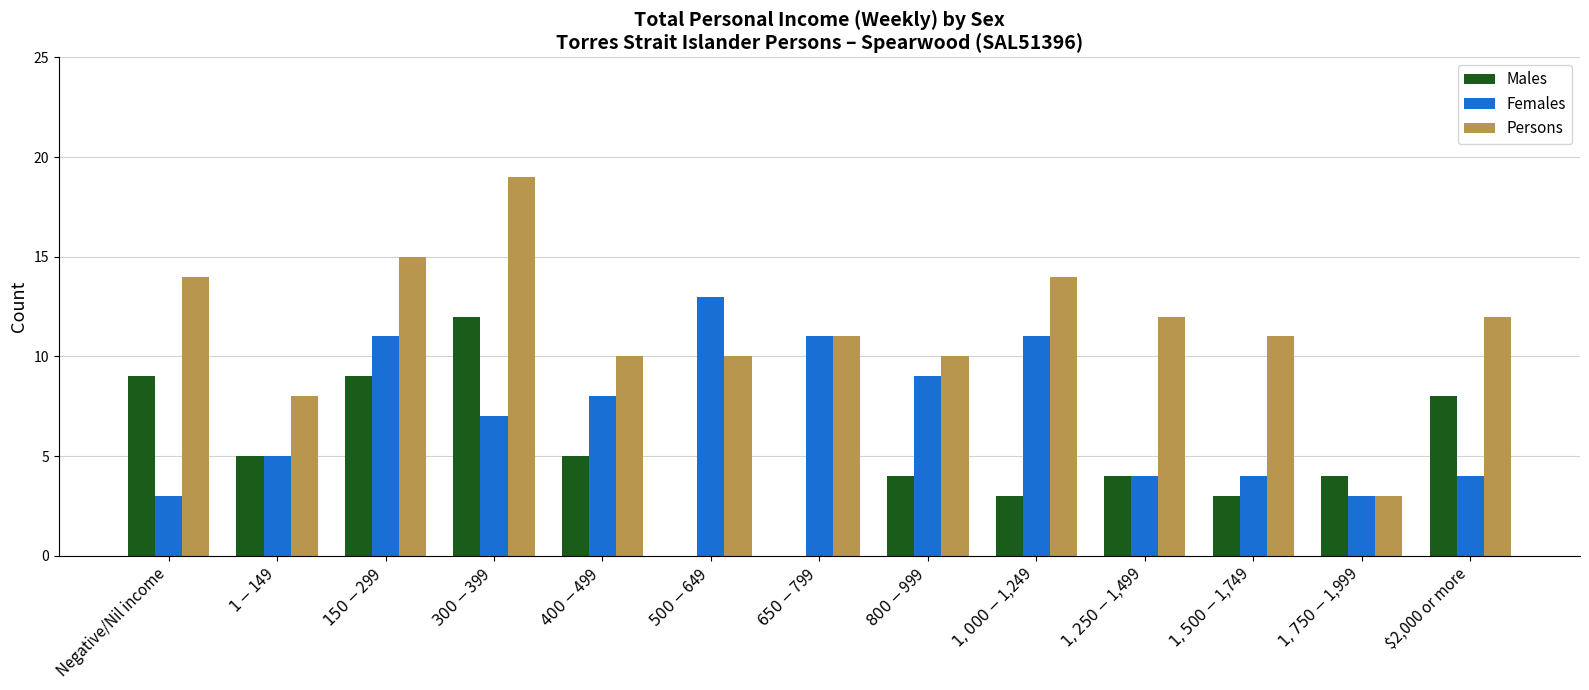

Is the value of Males at $400-$499 greater than the value of Persons at $1,500-$1,749?

No